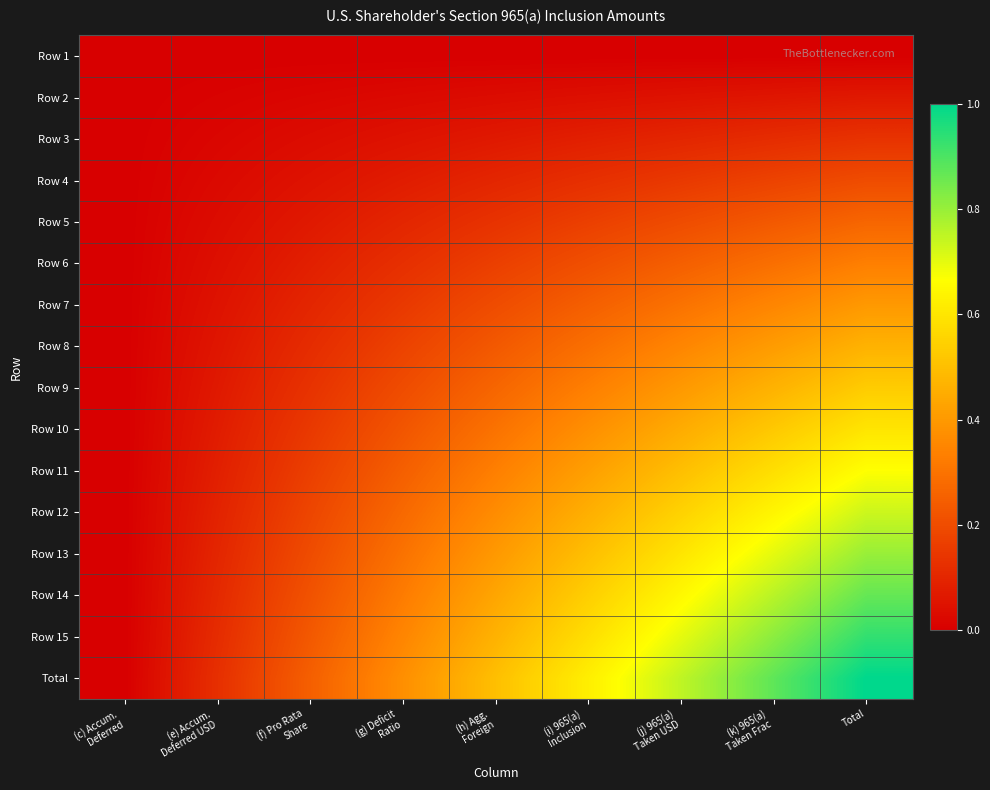

List the series in order of their peak value, lowest first.

Row 1, Row 2, Row 3, Row 4, Row 5, Row 6, Row 7, Row 8, Row 9, Row 10, Row 11, Row 12, Row 13, Row 14, Row 15, Total